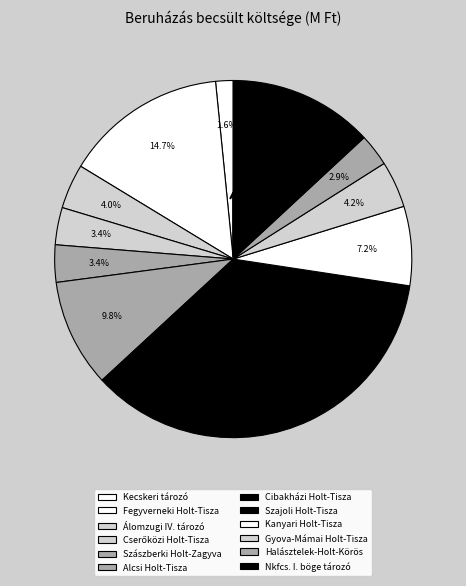

To the nearest percent, what is the combined percentage of Kanyari Holt-Tisza and Szajoli Holt-Tisza?

23%